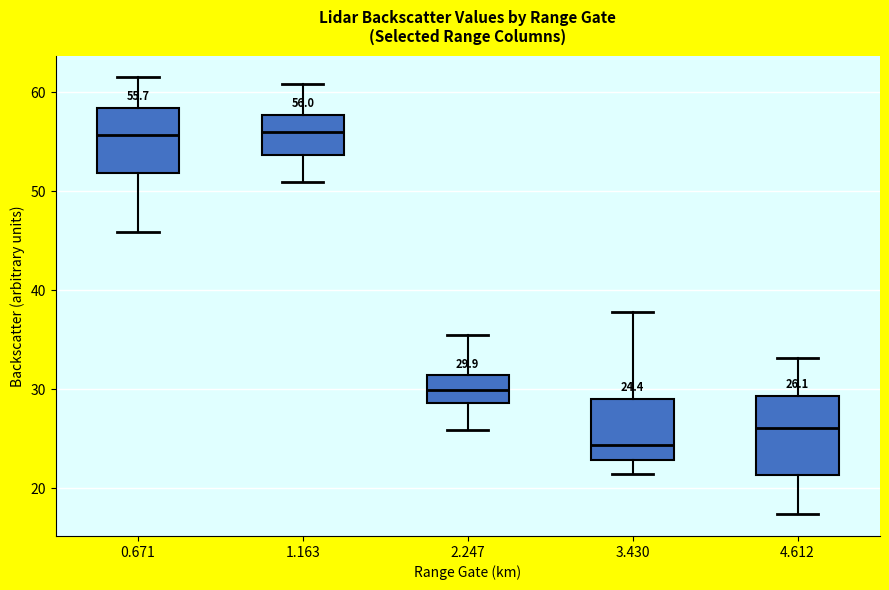

Which box's median line is the lowest?

3.430